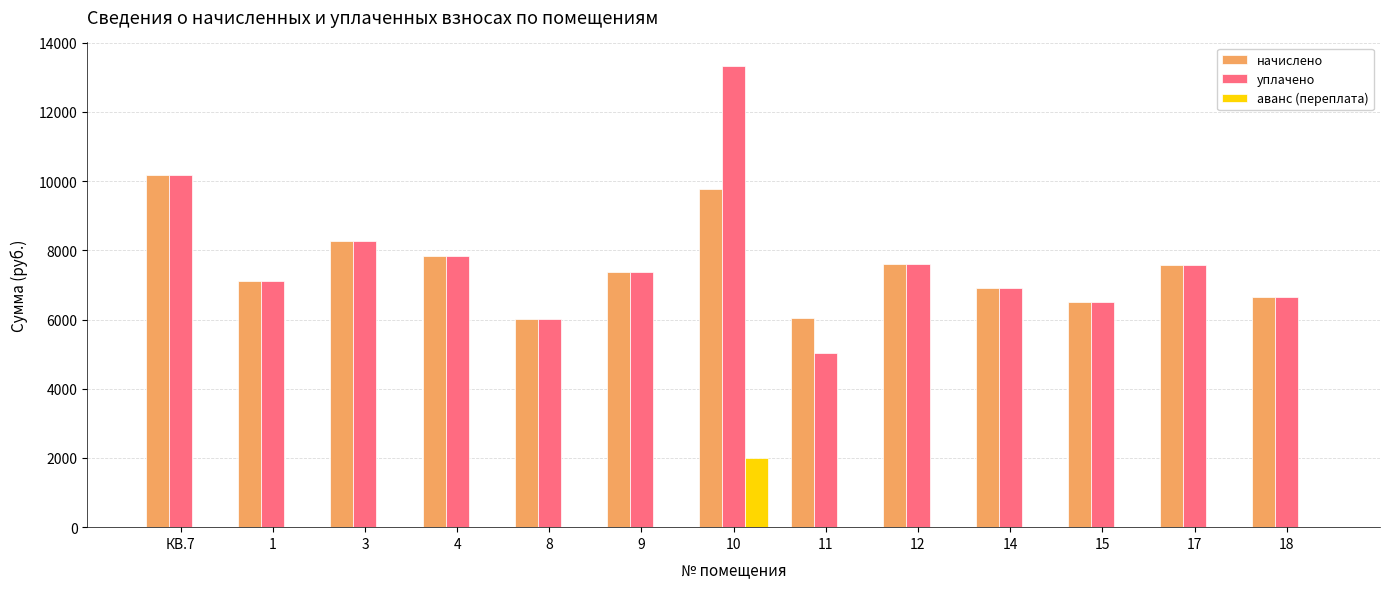

What is the sum of all уплачено values?

100457.8